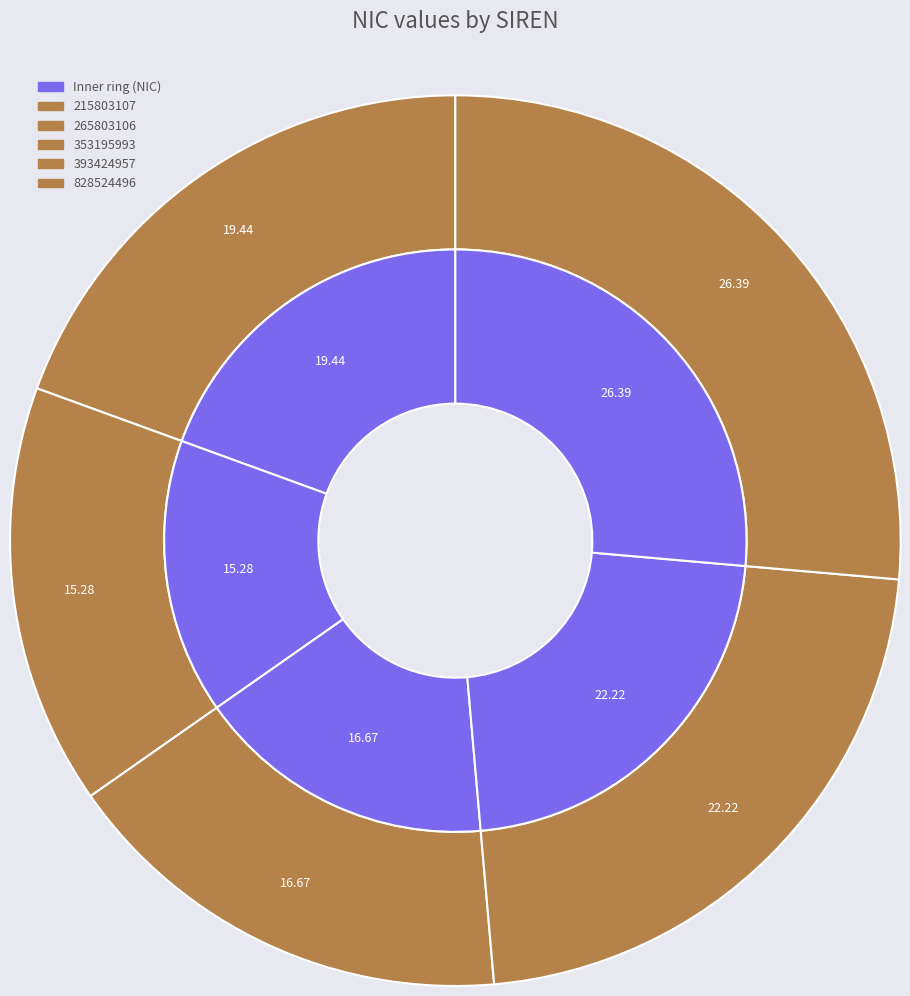

Rank the categories by value from lowest to highest.

265803106, 353195993, 215803107, 393424957, 828524496